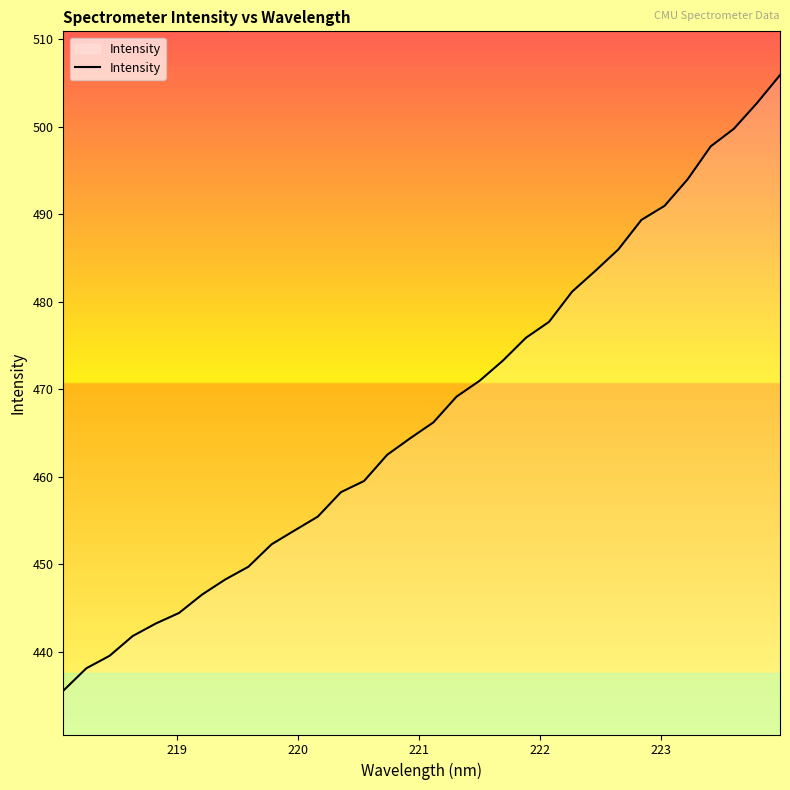

What is the maximum value shown in the chart?

505.9